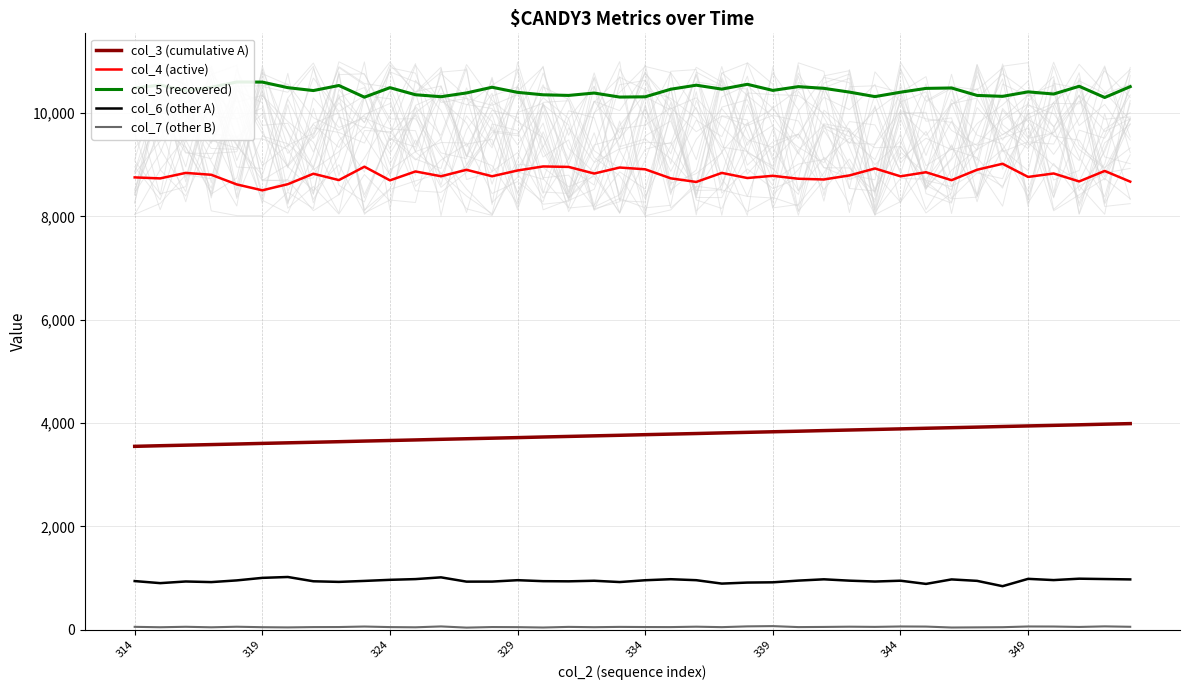

True or false: col_6 (other A) and col_3 (cumulative A) cross at least once.

False